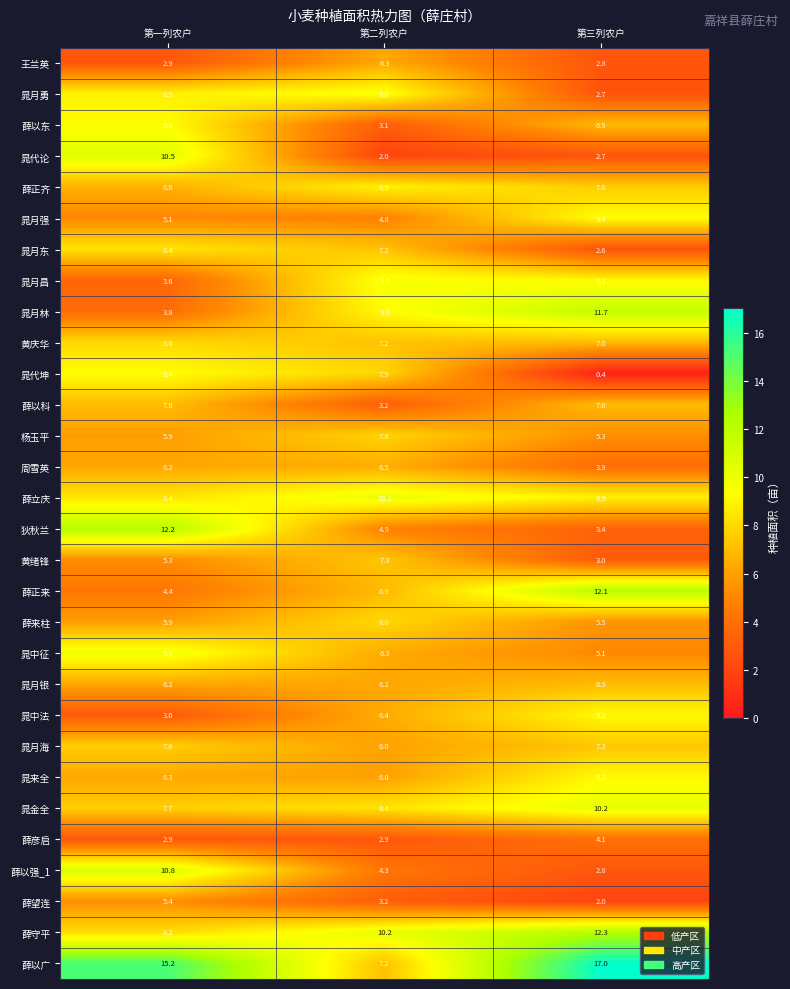

At how many categories does at least one series exceed 10?

3